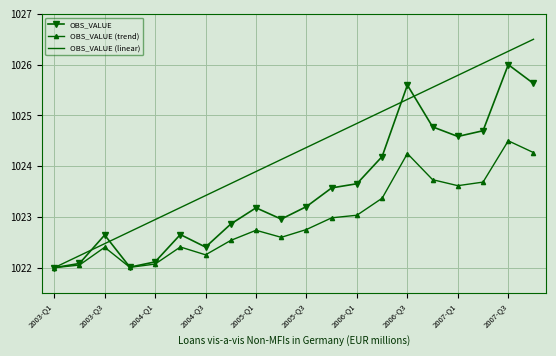

Which series has the largest total across all categories?

OBS_VALUE (linear)